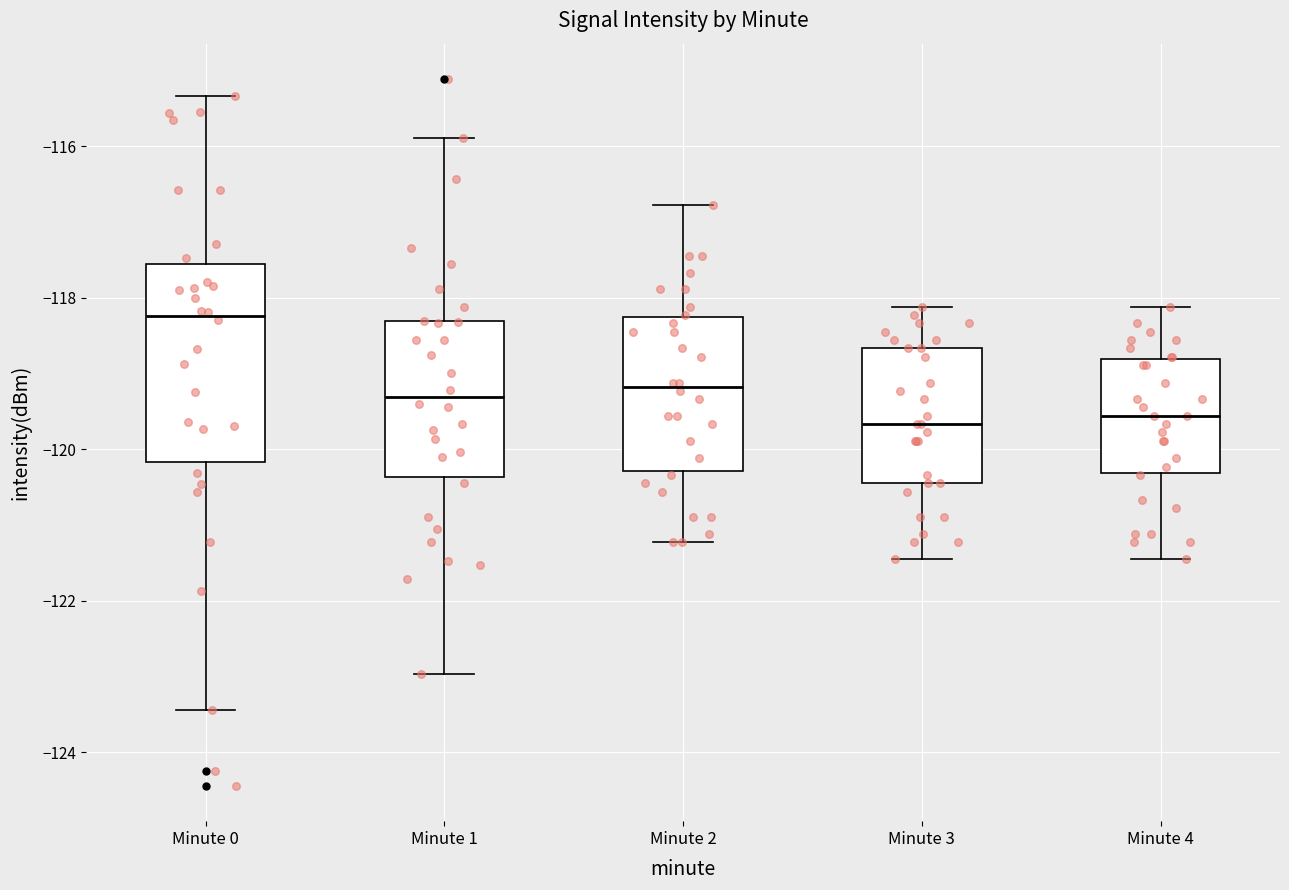

Reading left to right, read every box against the y-axis: the position of its median line, the range the box covers, and the ends of its whiskers. The values are not printed on the chart, so give them approximately, as read against the axis.

Minute 0: median -118.2, box -120.2 to -117.6, whiskers -123.4 to -115.4
Minute 1: median -119.4, box -120.4 to -118.4, whiskers -123.0 to -115.8
Minute 2: median -119.2, box -120.2 to -118.2, whiskers -121.2 to -116.8
Minute 3: median -119.6, box -120.4 to -118.6, whiskers -121.4 to -118.2
Minute 4: median -119.6, box -120.4 to -118.8, whiskers -121.4 to -118.2